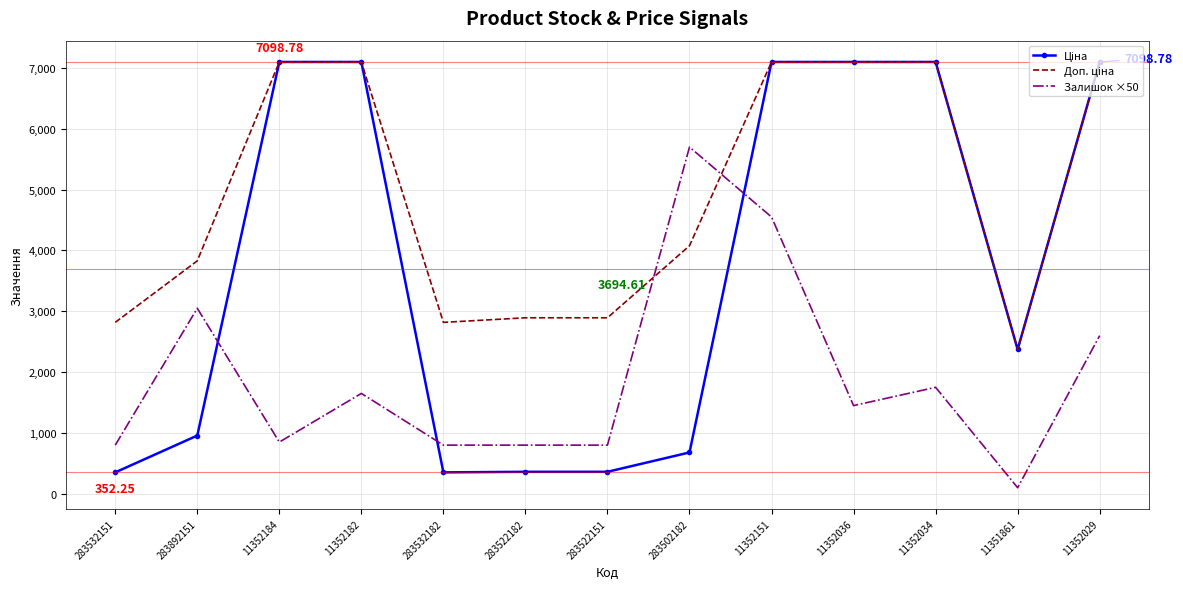

How many values in the Залишок ×50 series are below 1450?

6